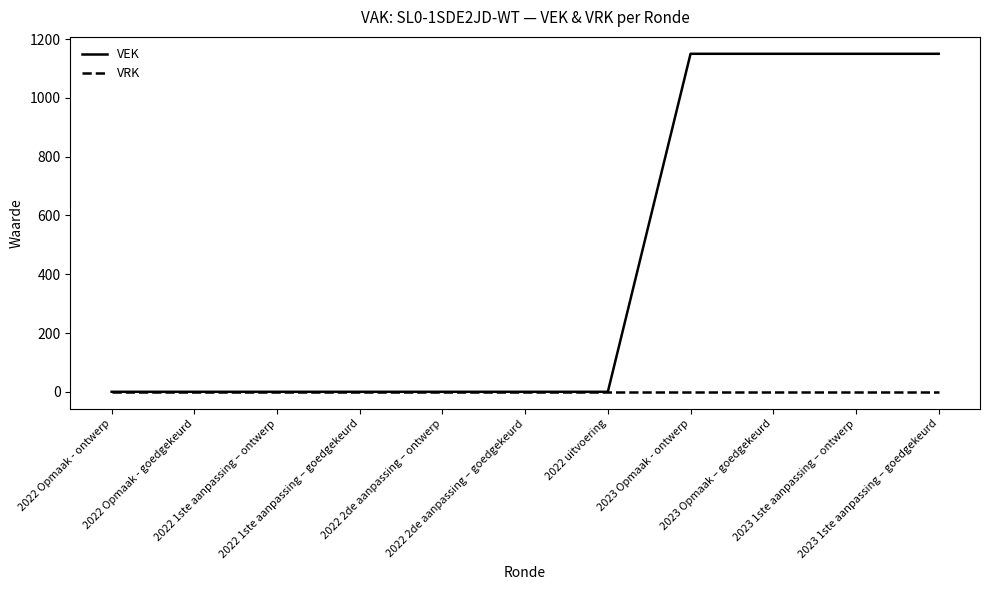

What are all the series names shown in the legend?

VEK, VRK